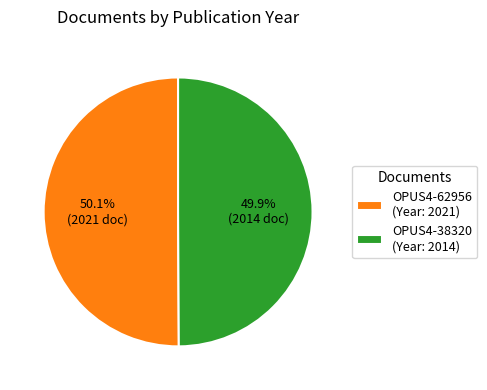

To the nearest percent, what percentage of the pie is OPUS4-38320?

50%